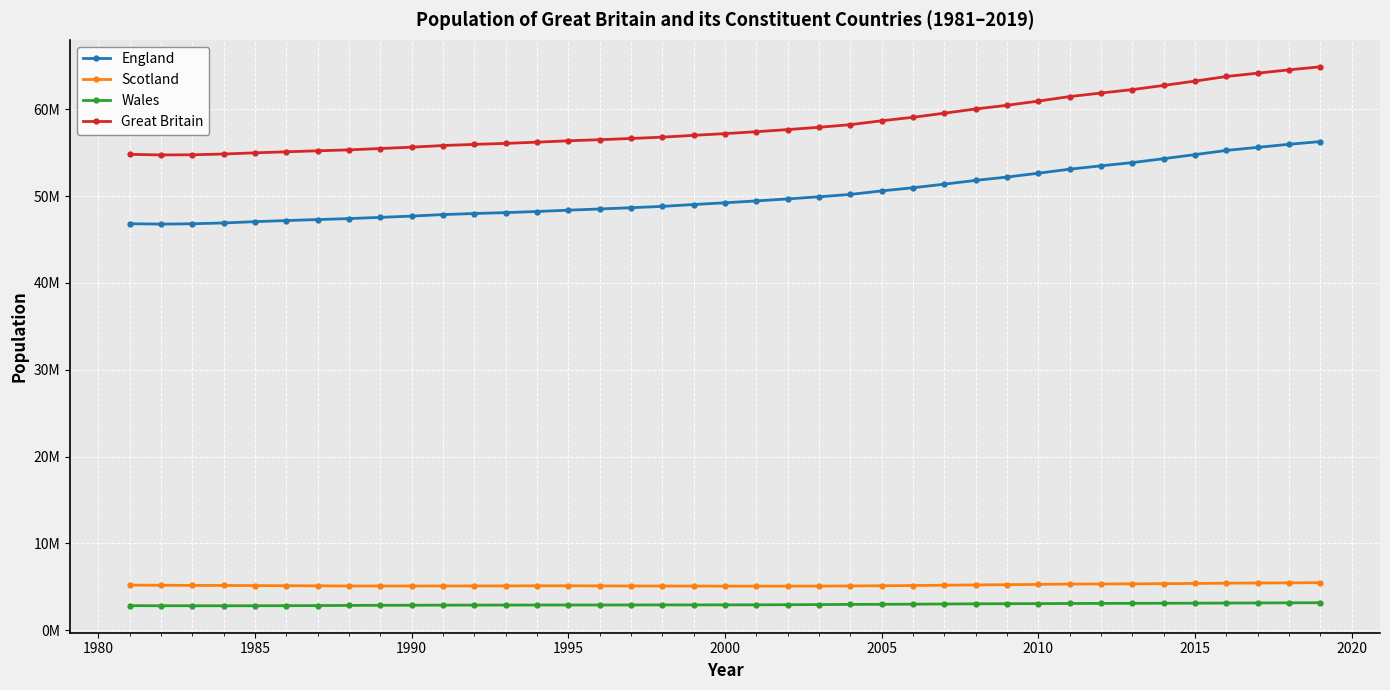

Reading right to left, what are all the values shown in this chart?

England: 56287000	55977200	55619400	55268100	54786300	54316600	53865800	53493700	53107200	52642500	52196400	51815900	51381100	50965200	50606000	50194600	49925500	49679300	49449700	49233300	49032900	48820600	48664800	48519100	48383500	48228800	48102300	47998000	47875000	47699100	47552700	47412300	47300400	47187600	47057400	46912400	46813700	46777300	46820800
Scotland: 5463300	5438100	5424800	5404700	5373000	5347600	5327700	5313600	5299900	5262200	5231900	5202900	5170000	5133100	5110200	5084300	5068500	5066000	5064200	5062900	5072000	5077100	5083300	5092200	5103700	5102200	5092500	5085600	5083300	5081300	5078200	5077400	5099000	5111800	5127900	5138900	5148100	5164500	5180200
Wales: 3152900	3138600	3125200	3113200	3099100	3092000	3082400	3074100	3063800	3050000	3038900	3025900	3006300	2985700	2969300	2957400	2937700	2922900	2910200	2906900	2900600	2899500	2894900	2891300	2888500	2887400	2883600	2877700	2873000	2861500	2855200	2841200	2822600	2810900	2803400	2800700	2803300	2804300	2813500
Great Britain: 64903100	64553900	64169400	63785900	63258400	62756300	62275900	61881400	61470800	60954600	60467200	60044600	59557400	59084000	58685500	58236300	57931700	57668100	57424200	57203100	57005500	56797200	56643000	56502600	56375700	56218400	56078400	55961300	55831300	55641900	55486100	55330900	55222000	55110300	54988700	54852000	54765100	54746100	54814500